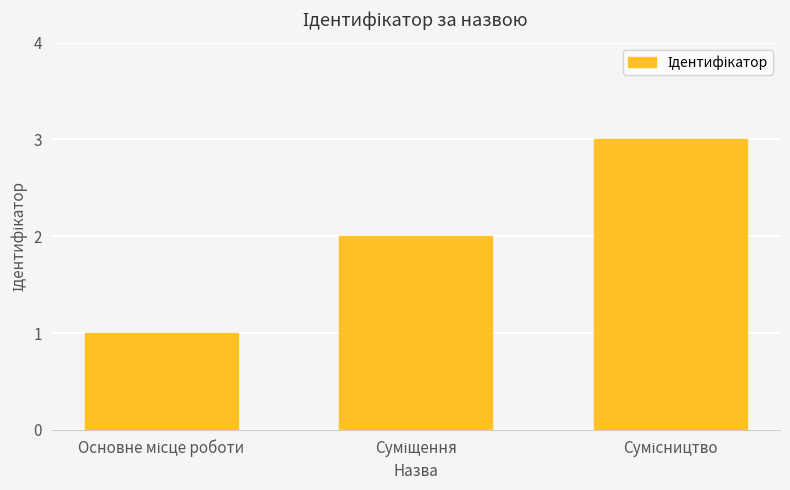

What is the smallest value displayed?

1